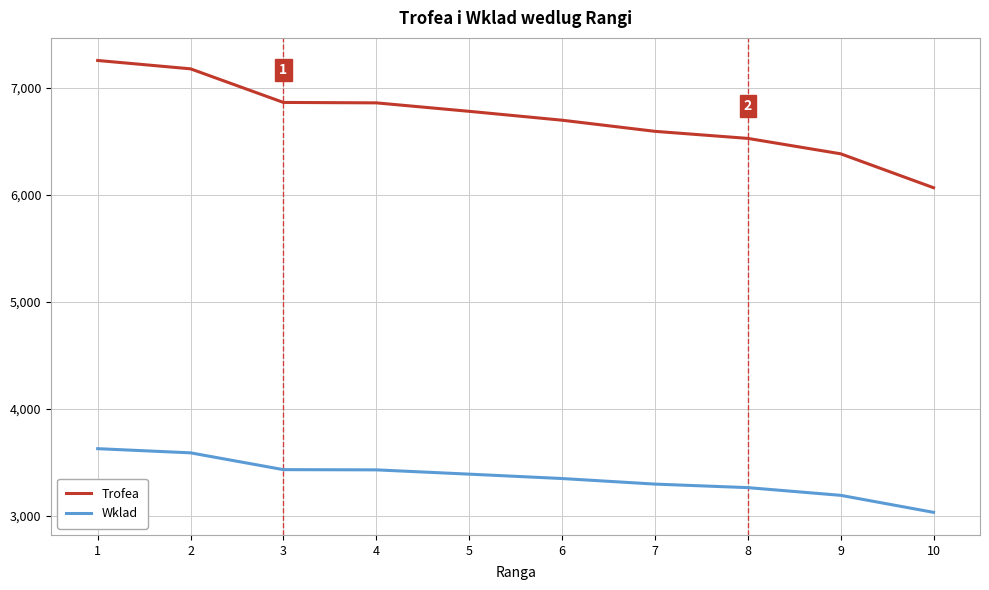

Rank the series at 6 from lowest to highest value.

Wklad, Trofea